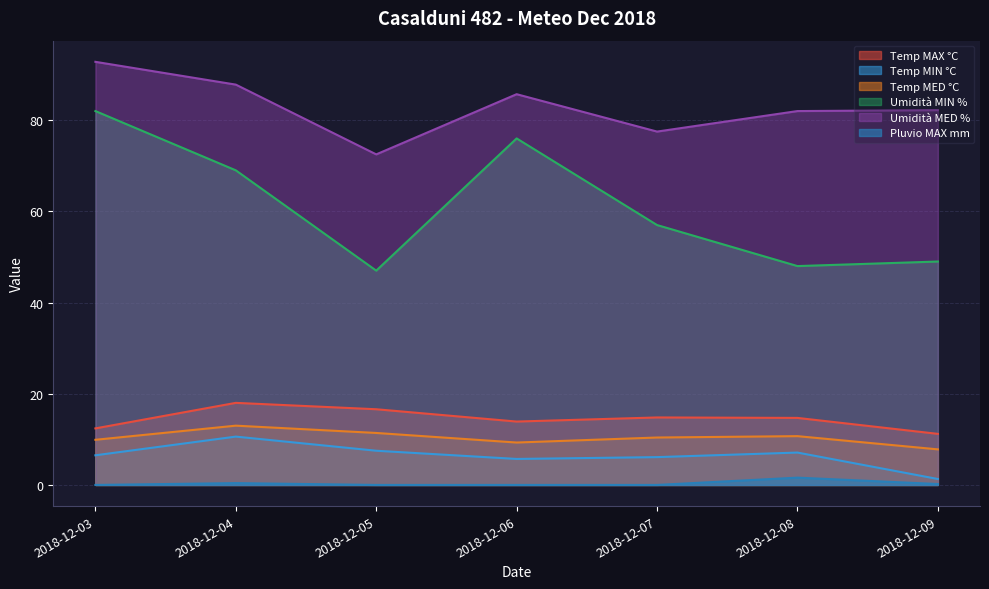

Rank the categories by Umidità MED % value from lowest to highest.

2018-12-05, 2018-12-07, 2018-12-08, 2018-12-09, 2018-12-06, 2018-12-04, 2018-12-03